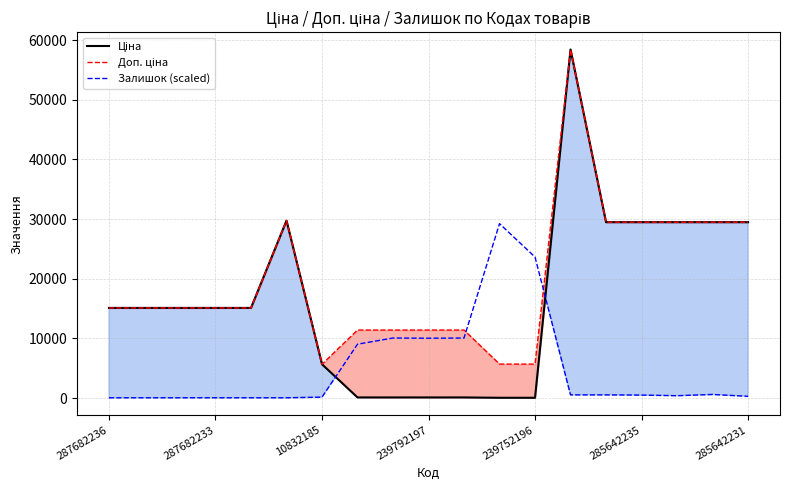

What is the minimum value shown in the chart?

57.0